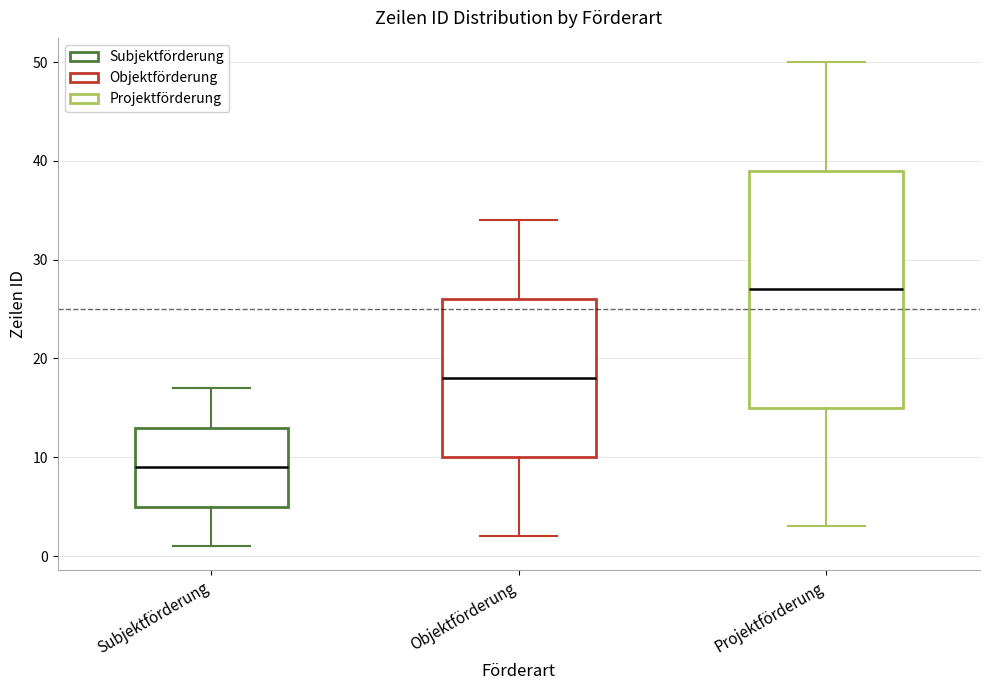

Which box has the lowest median line?

Subjektförderung